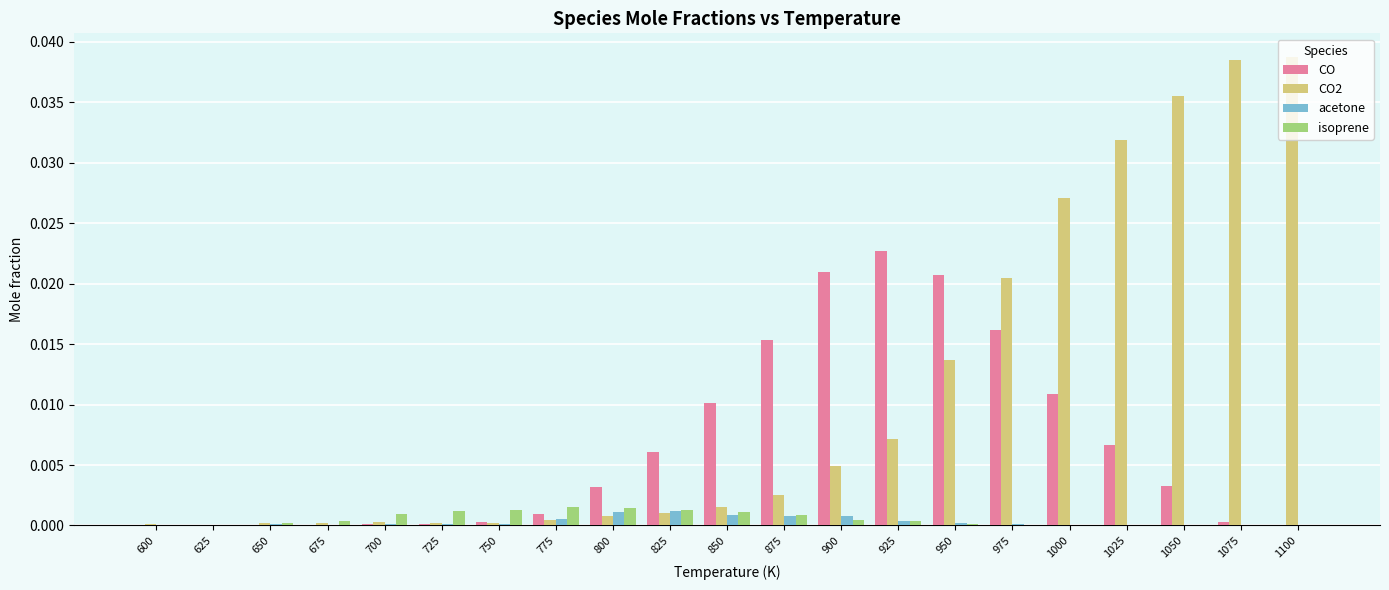

Which series changed the most between 775 and 875?

CO